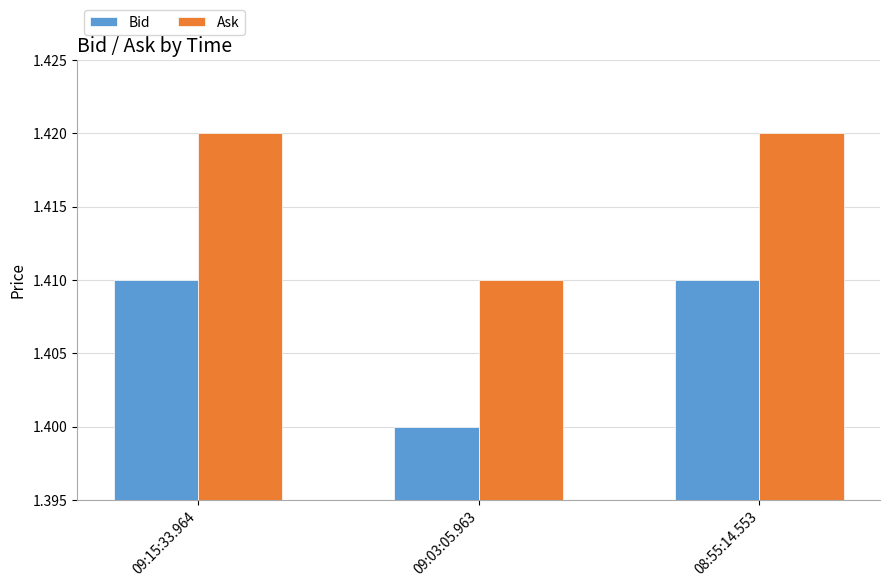

How many bars are there in each group?

2